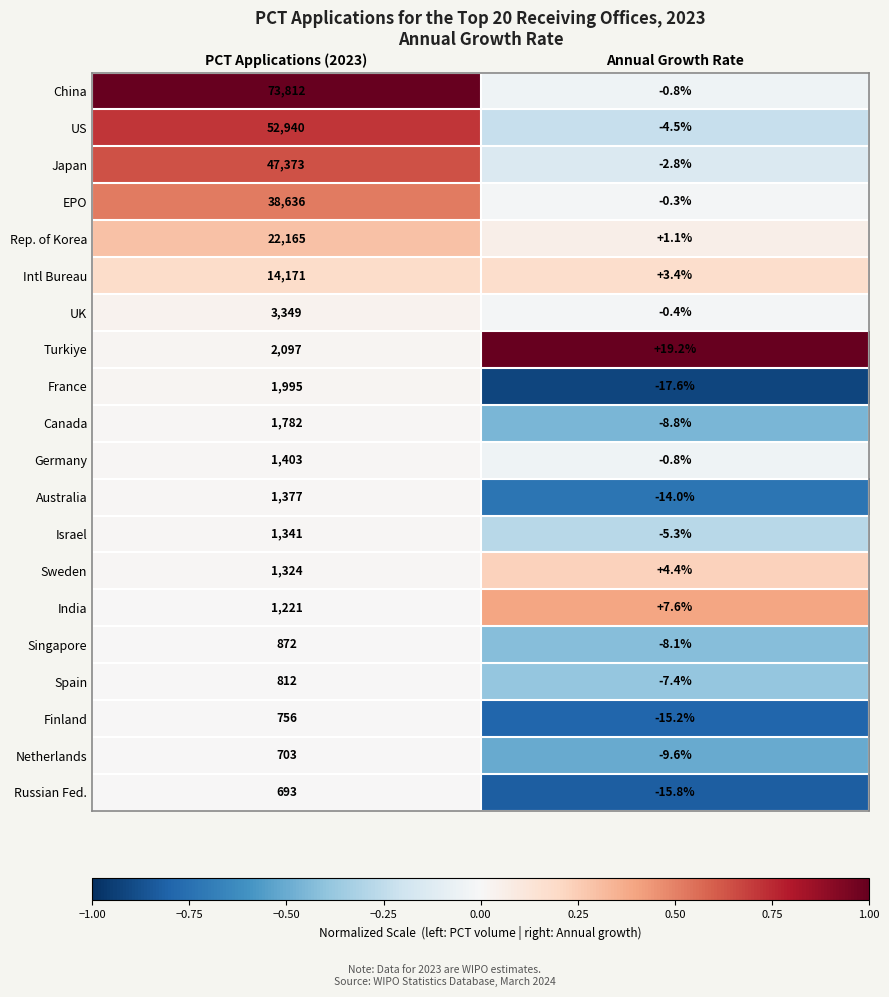

Count the number of categories in the chart.

2